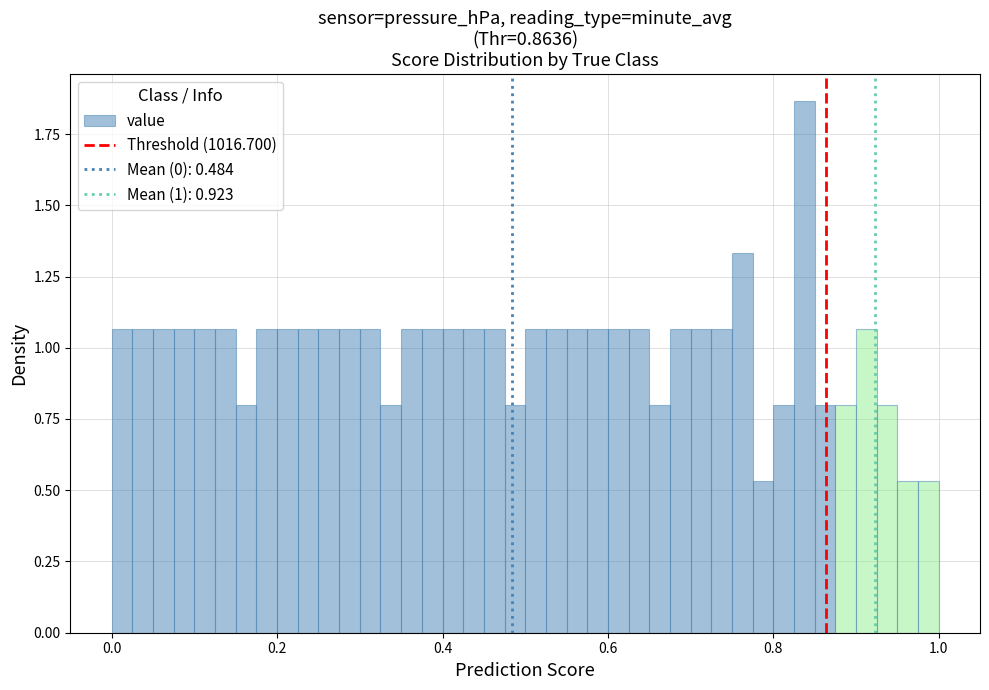

Around what value on the x-axis is the tallest bar? Give the approximate position of its centre, as read against the axis.

0.84